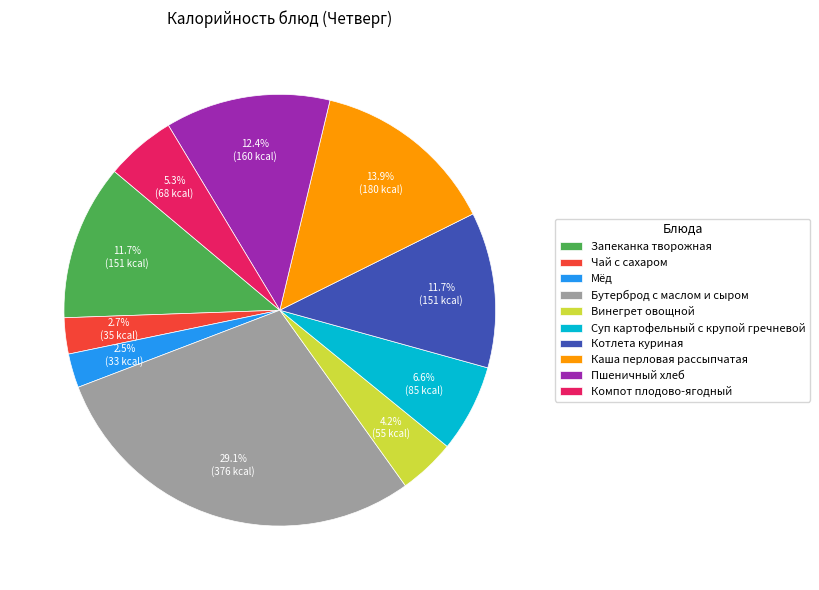

The Пшеничный хлеб slice represents 12% of the pie. True or false?

True